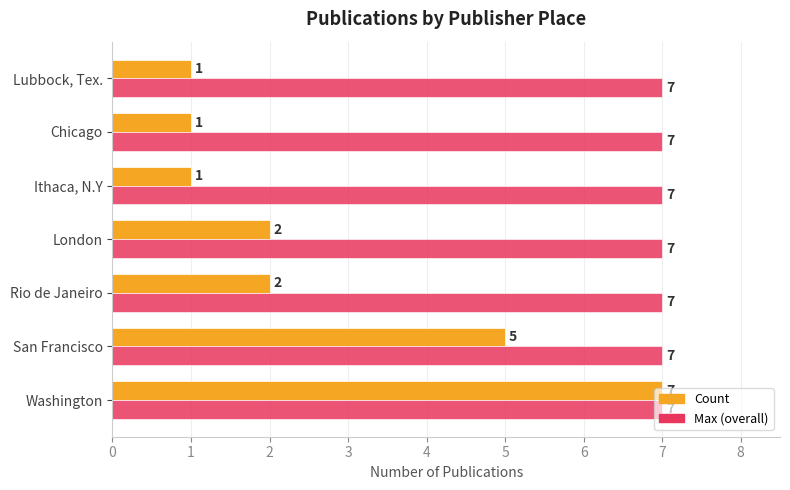

The value of Count at London is 1. True or false?

False